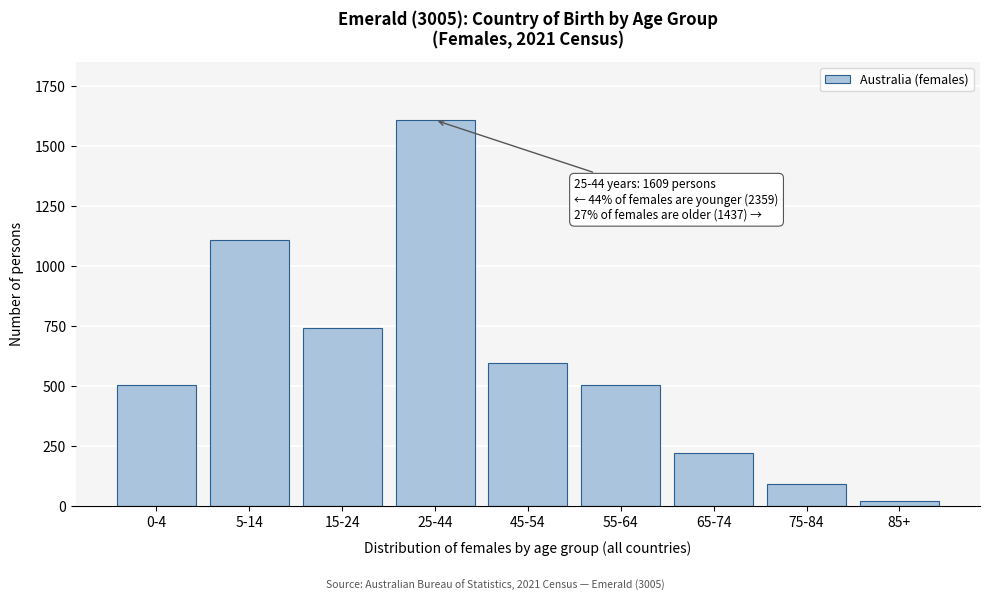

Is it true that the value at 55-64 is 322?

False